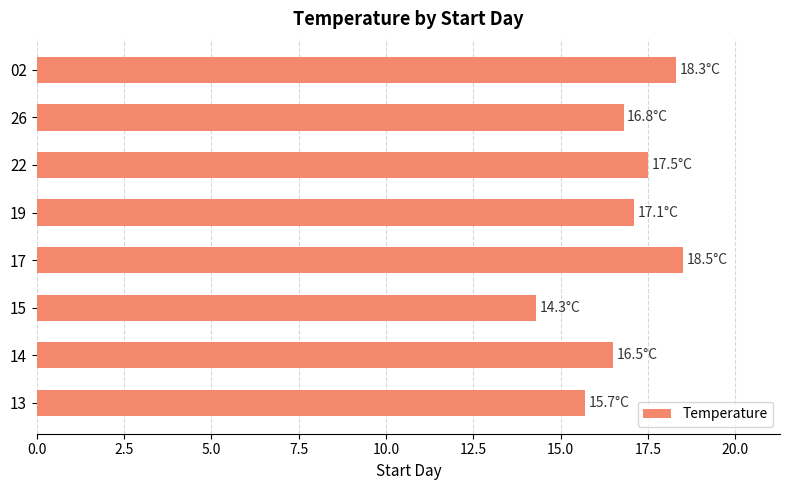

The chart shows a value of 18.5 at 17. True or false?

True